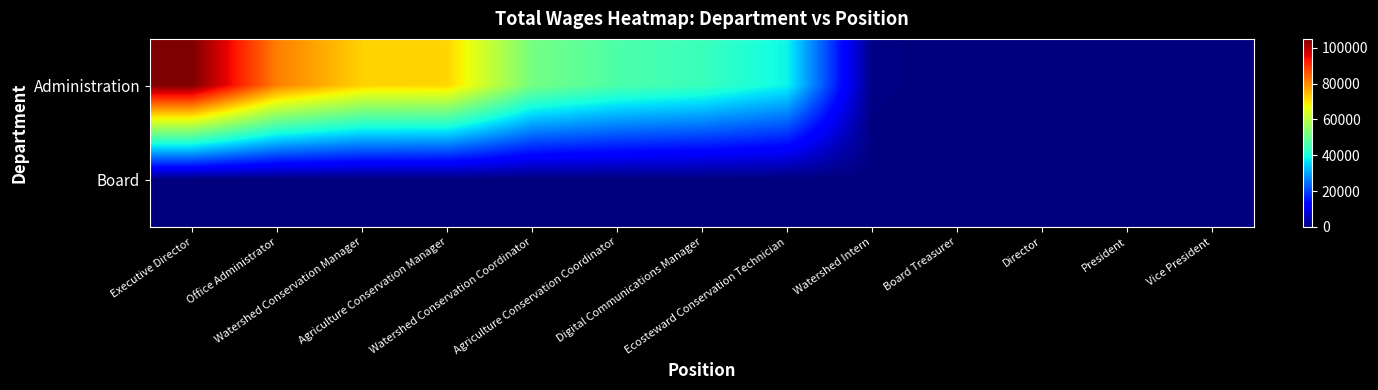

Reading right to left, what are all the values shown in this chart?

Administration: Vice President=0	President=0	Director=0	Board Treasurer=0	Watershed Intern=623	Ecosteward Conservation Technician=38441	Digital Communications Manager=44196	Agriculture Conservation Coordinator=46639	Watershed Conservation Coordinator=51712	Agriculture Conservation Manager=71748	Watershed Conservation Manager=72146	Office Administrator=81306	Executive Director=105000
Board: Vice President=0	President=0	Director=0	Board Treasurer=0	Watershed Intern=0	Ecosteward Conservation Technician=0	Digital Communications Manager=0	Agriculture Conservation Coordinator=0	Watershed Conservation Coordinator=0	Agriculture Conservation Manager=0	Watershed Conservation Manager=0	Office Administrator=0	Executive Director=0